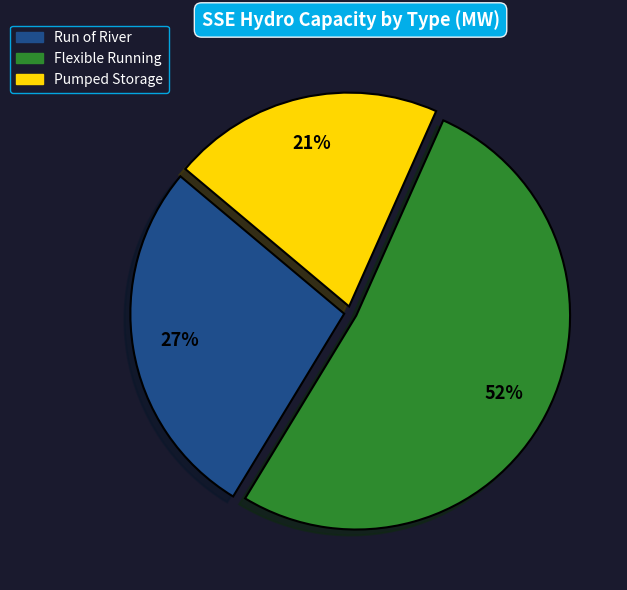

To the nearest percent, what percentage of the pie is Flexible Running?

52%